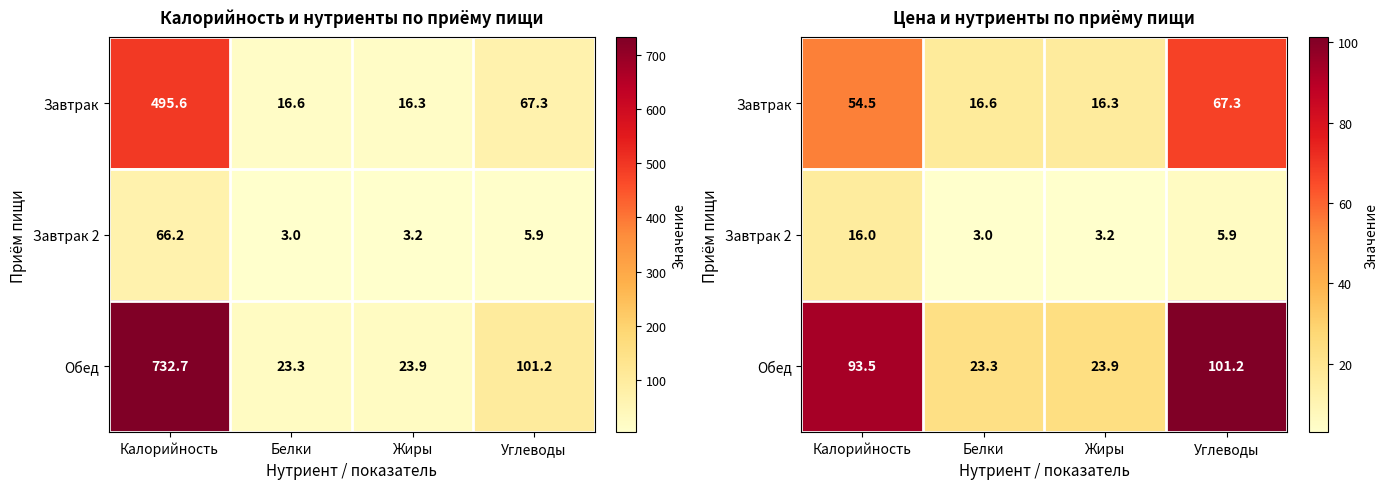

The Завтрак series shows 16.3 at Жиры. True or false?

True